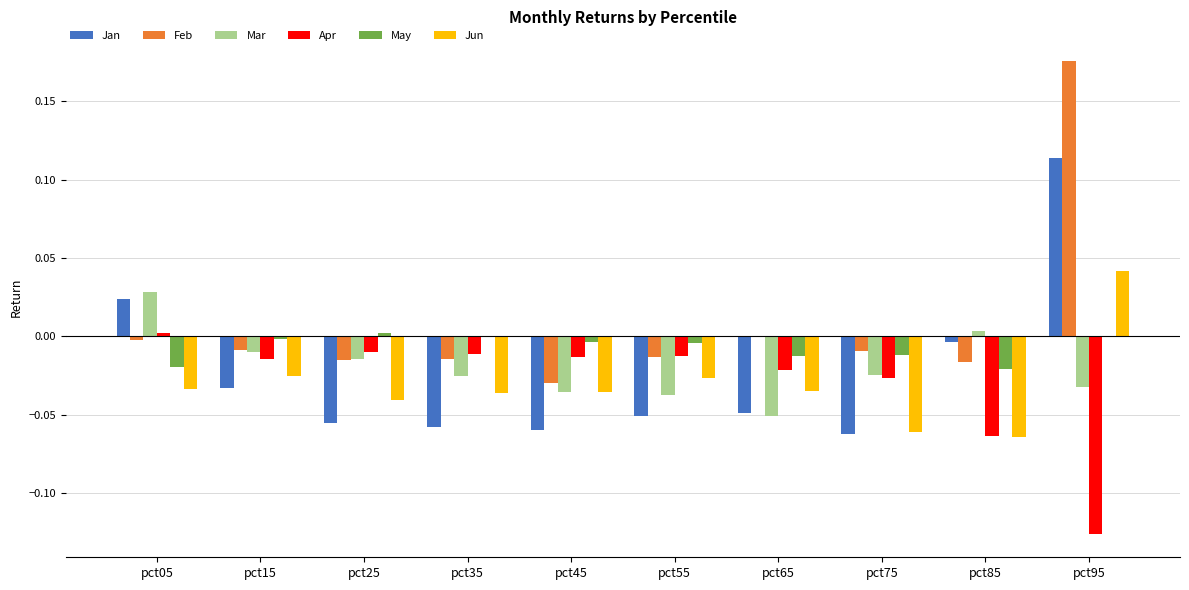

True or false: Jan has a value of 0.2 at pct95.

False